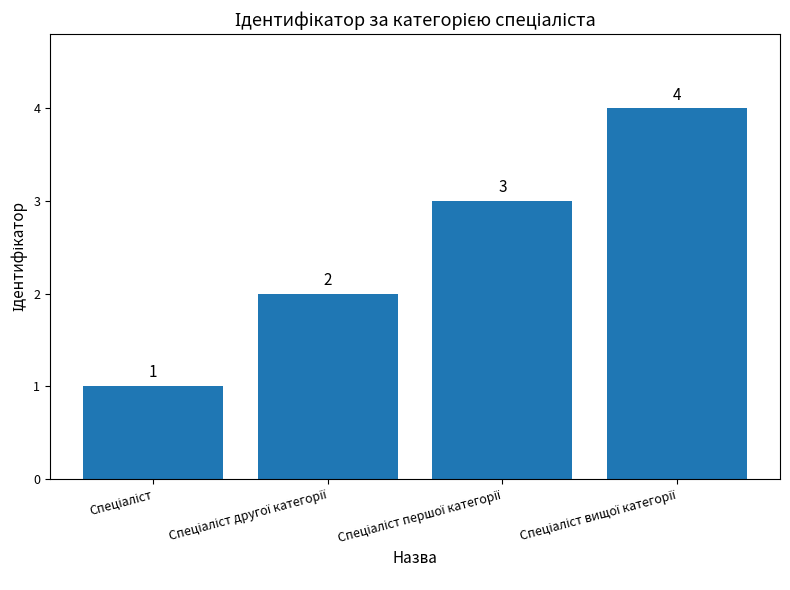

What is the sum of all values?

10